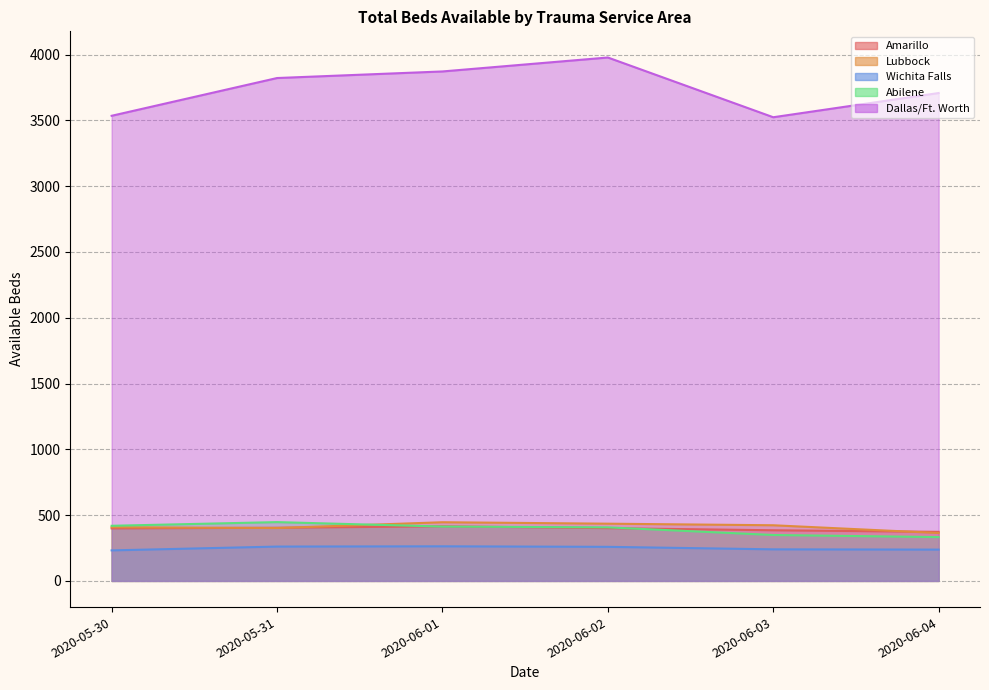

How many data points in Abilene are above 413?

2